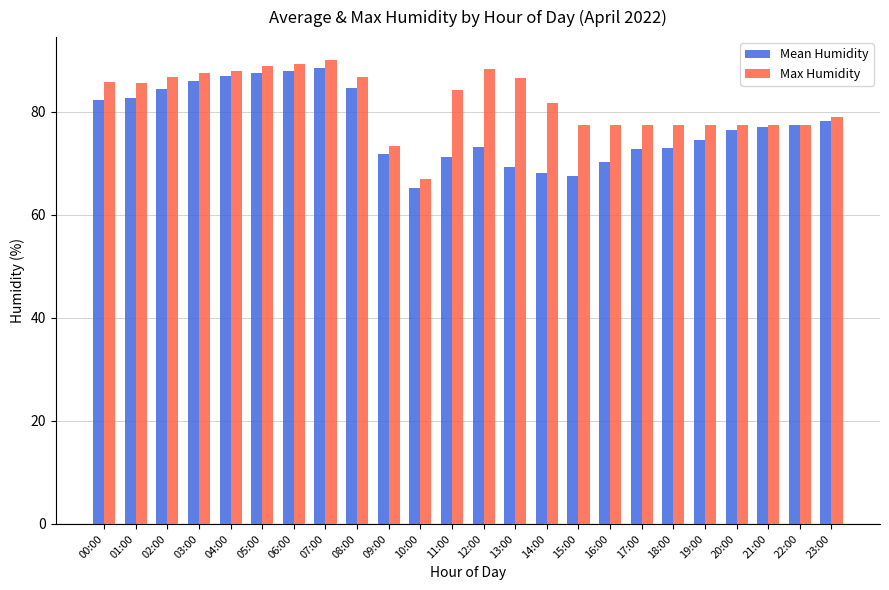

Is the value of Mean Humidity at 14:00 greater than the value of Max Humidity at 09:00?

No